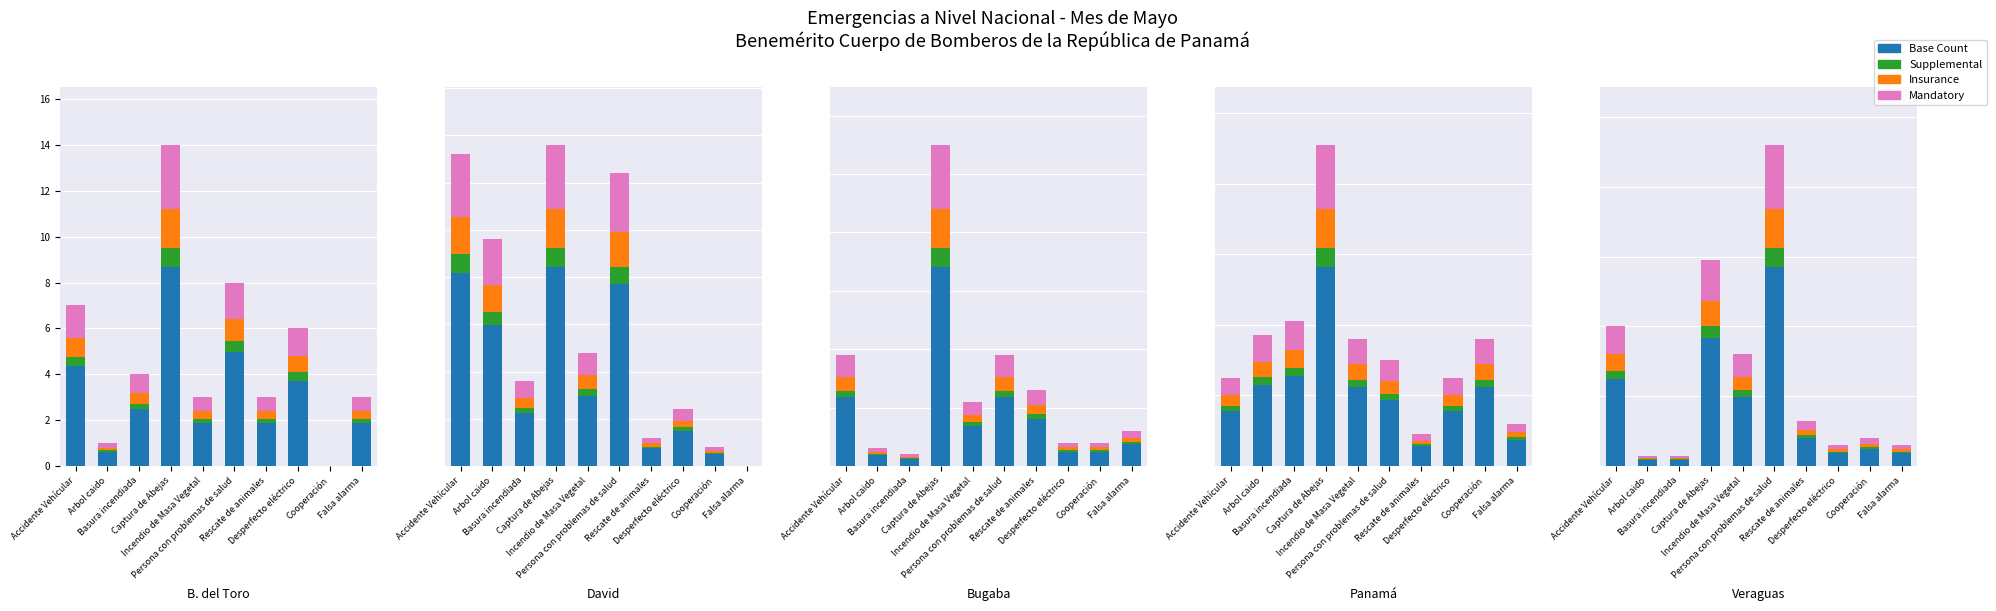

At which category does the chart reach its minimum across all series?

Cooperación